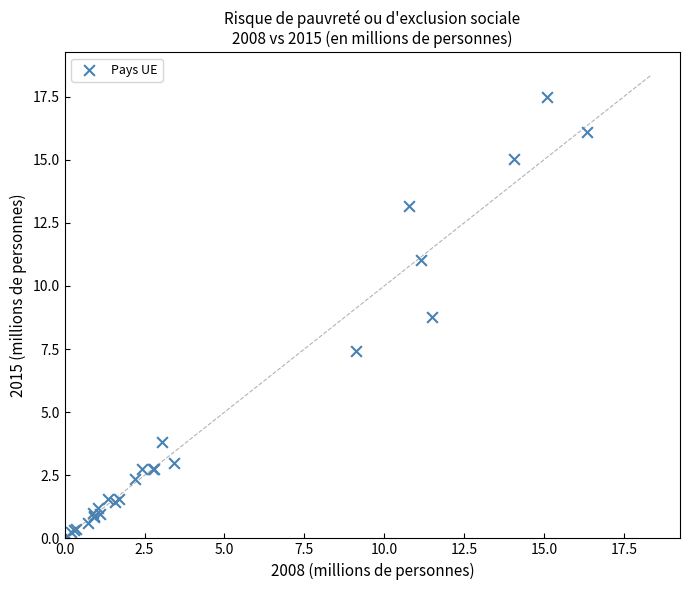

What Y value in the scatter plot is closest to 8?

7.4